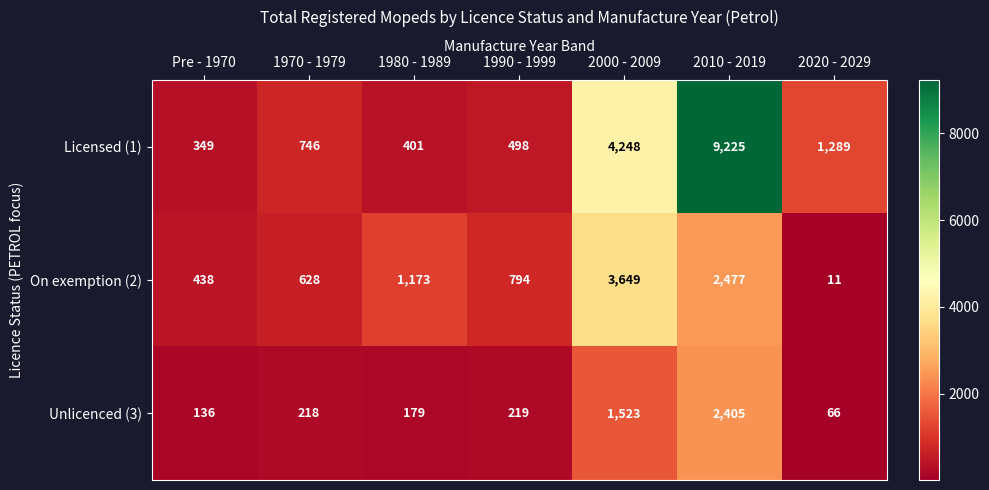

How many data points does each series have?

7